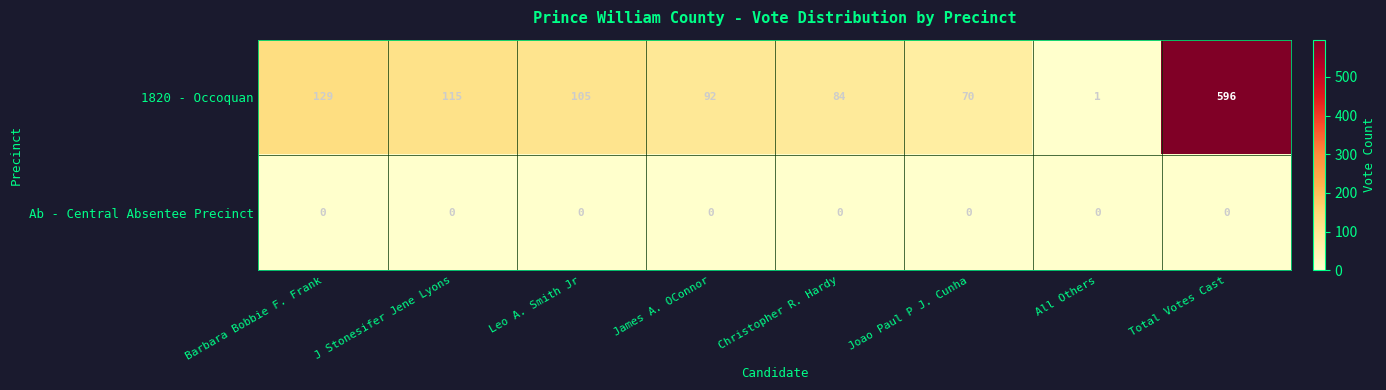

Read the 1820 - Occoquan value at James A. OConnor, to the nearest 100.

100